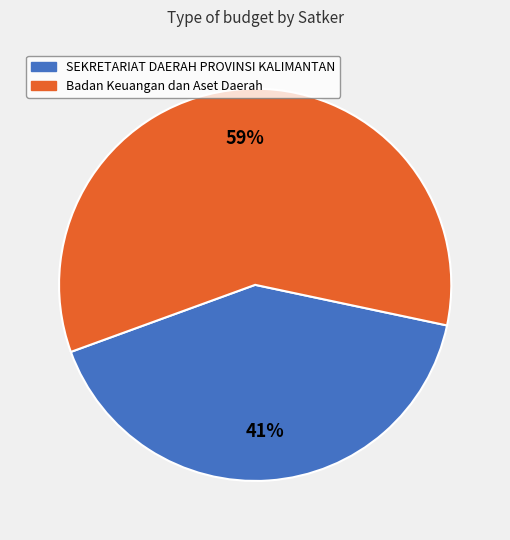

Is there any slice that represents more than half of the pie?

Yes